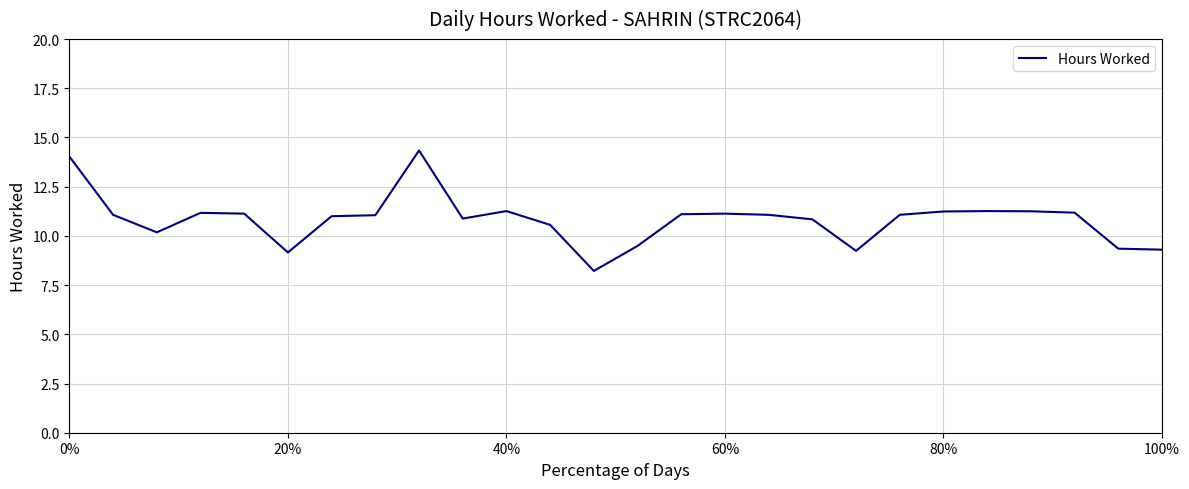

What is the smallest value displayed?

8.2